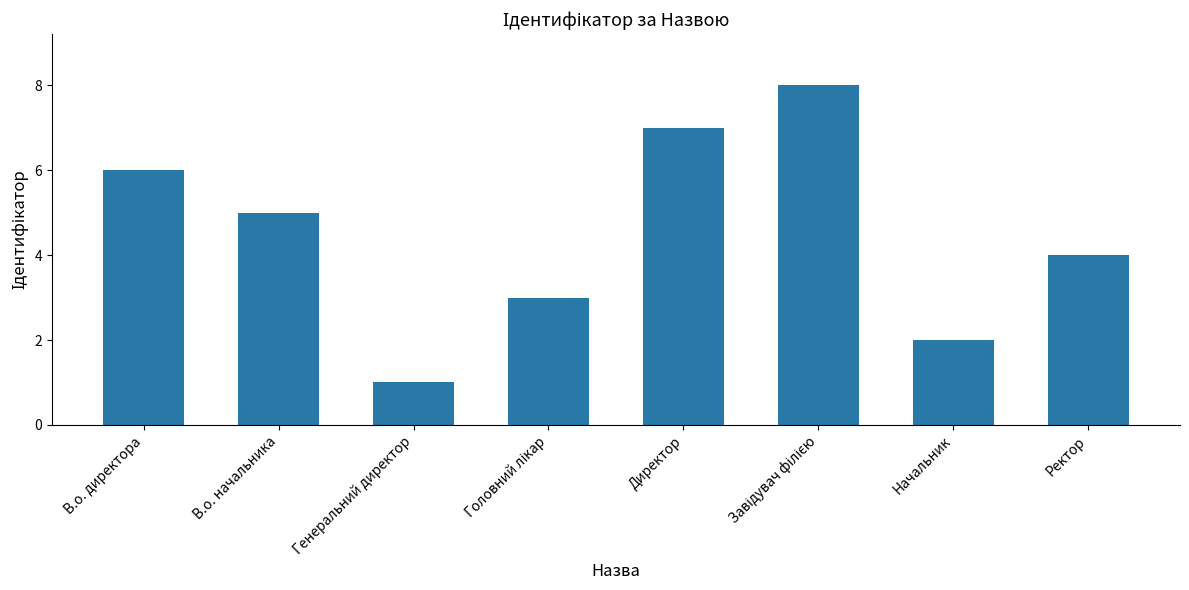

Is it true that the value at В.о. начальника is 3?

False